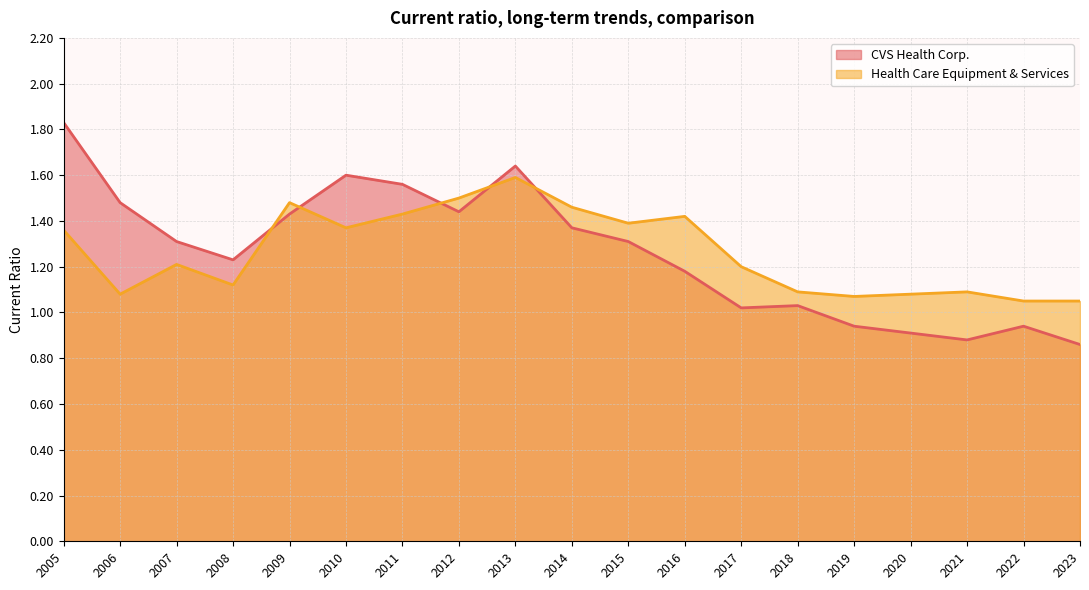

How many series are shown in this chart?

2